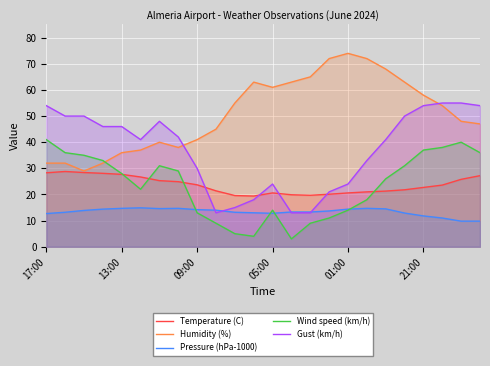

Is the value of Wind speed (km/h) at 6 greater than the value of Gust (km/h) at 19?

No